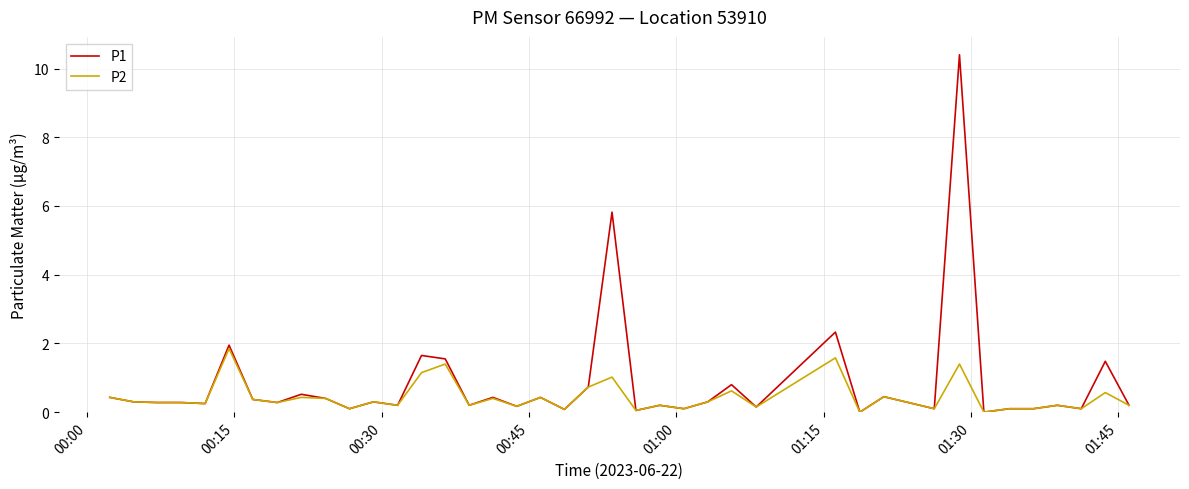

Which series has the widest spread of values?

P1